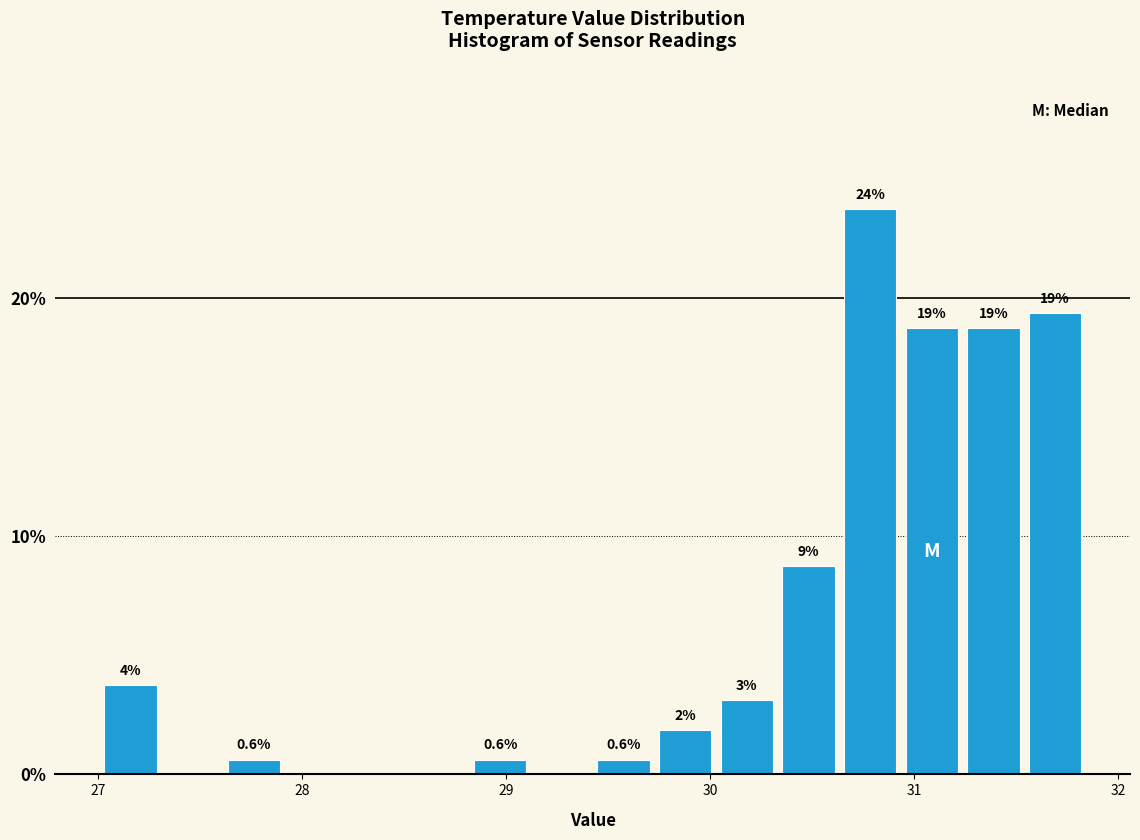

Around what value on the x-axis is the tallest bar? Give the approximate position of its centre, as read against the axis.

30.8